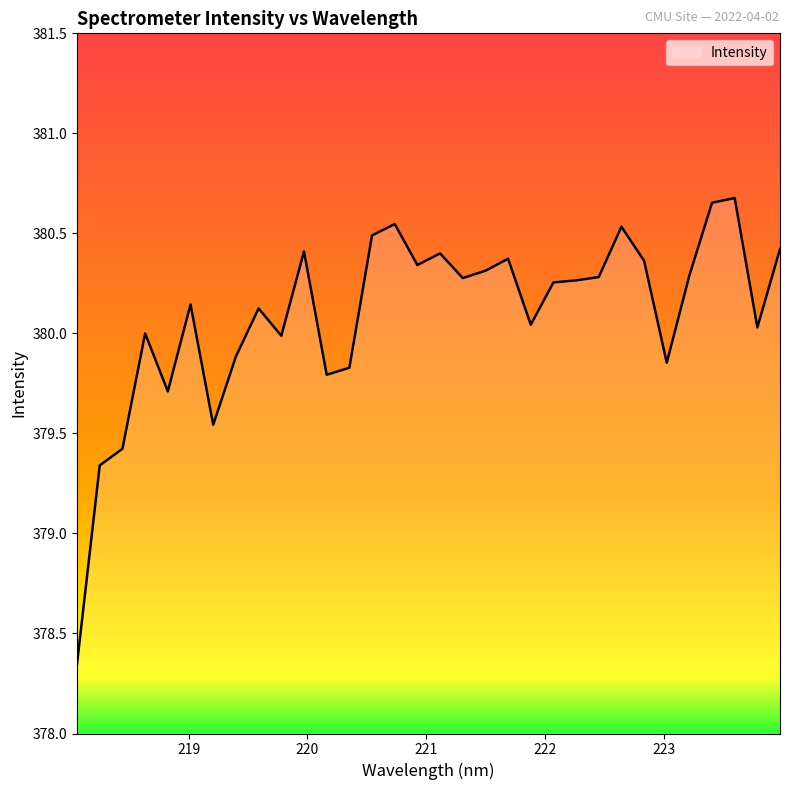

What is the difference between the maximum and minimum values?

2.3